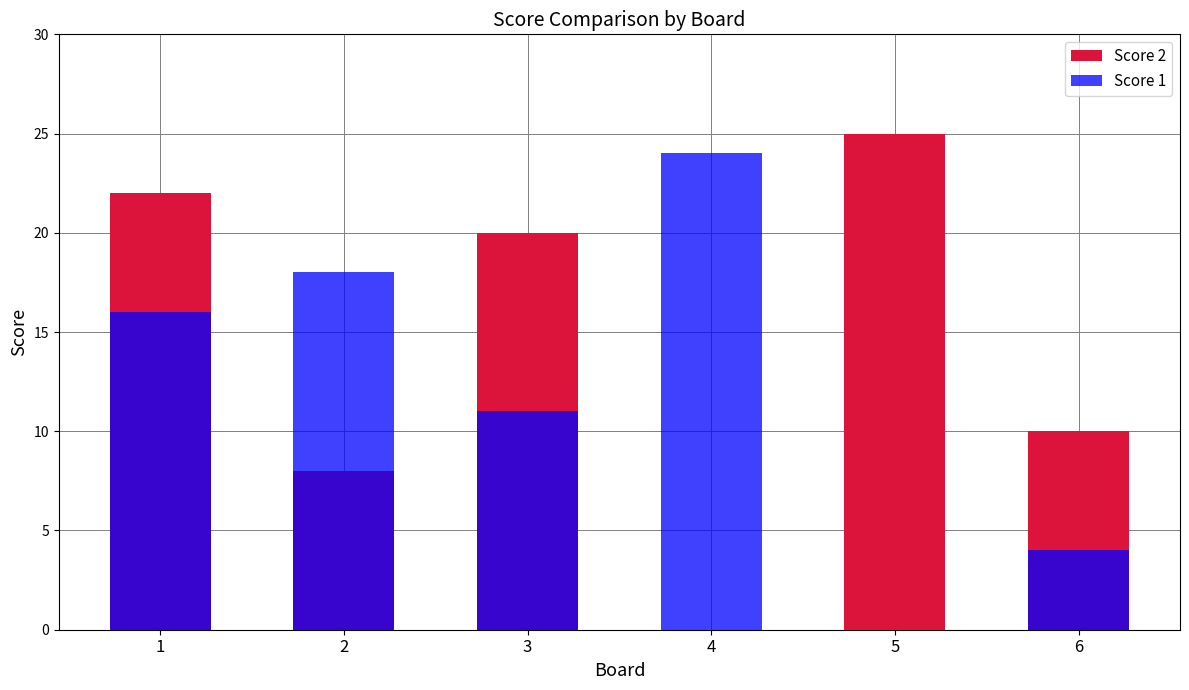

The value of Score 2 at 4 is 0. True or false?

True